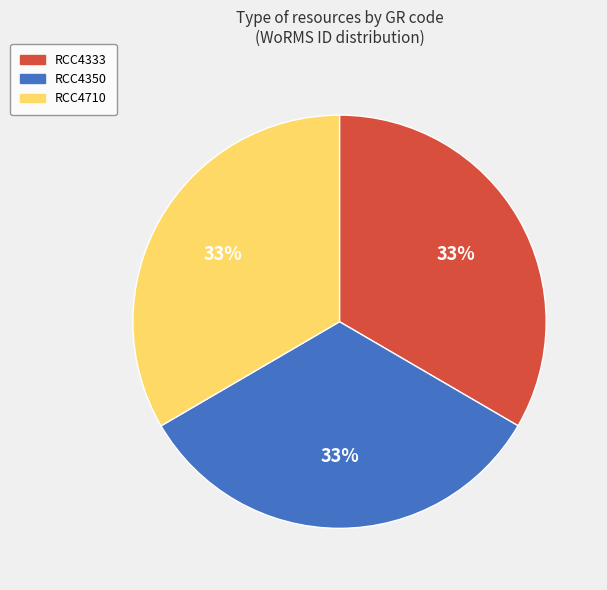

Is the sum of RCC4350 and RCC4333 greater than half?

Yes